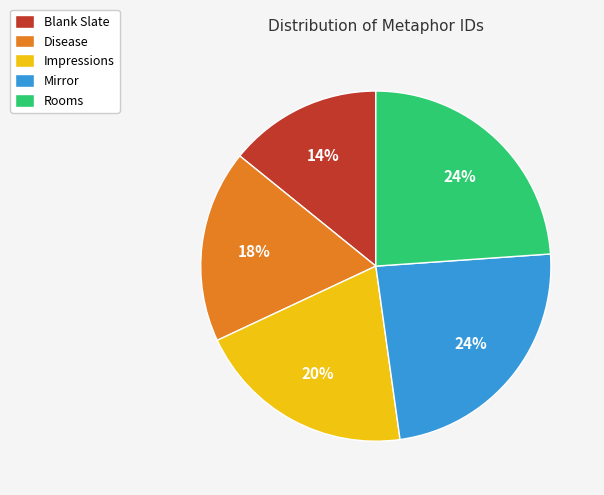

Which has a higher value, Disease or Rooms?

Rooms